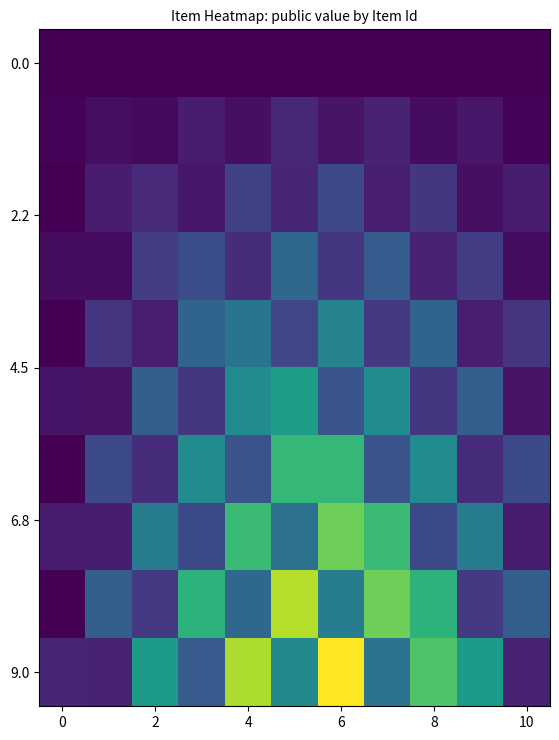

Which series has the largest range (max minus min)?

9.0